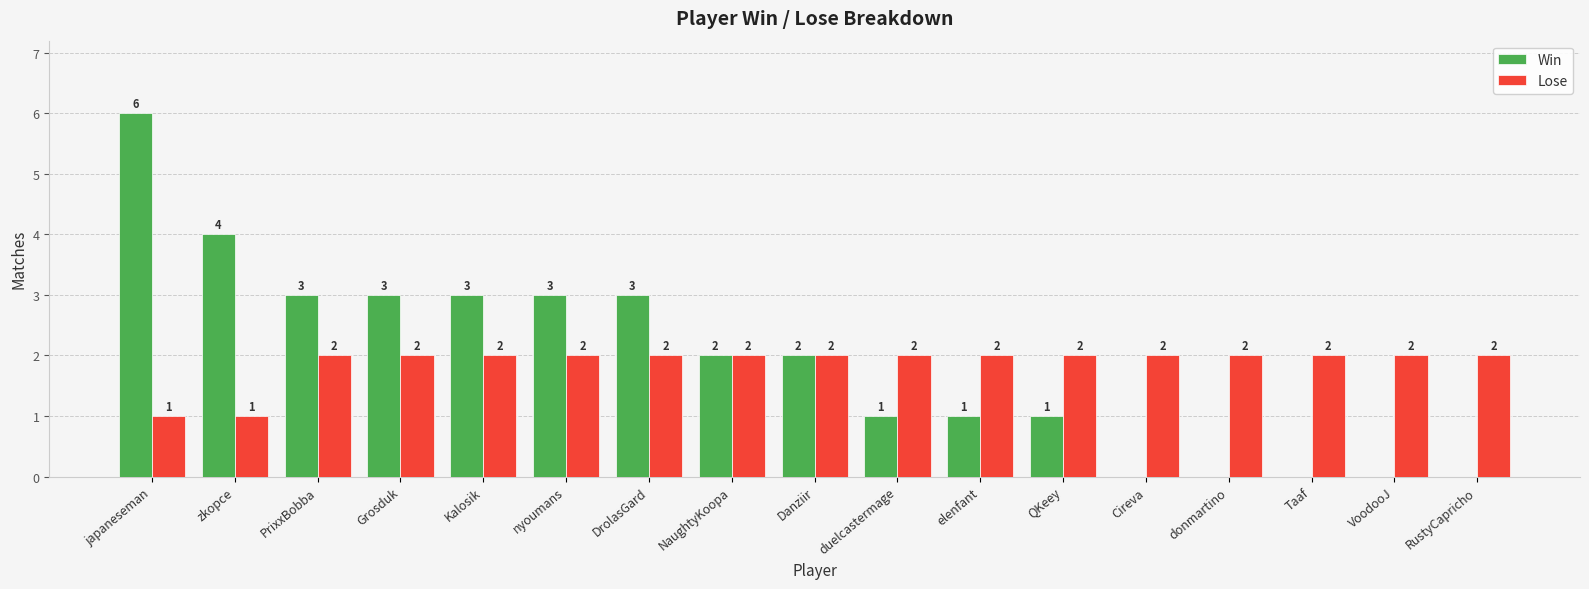

What are all the series names shown in the legend?

Win, Lose